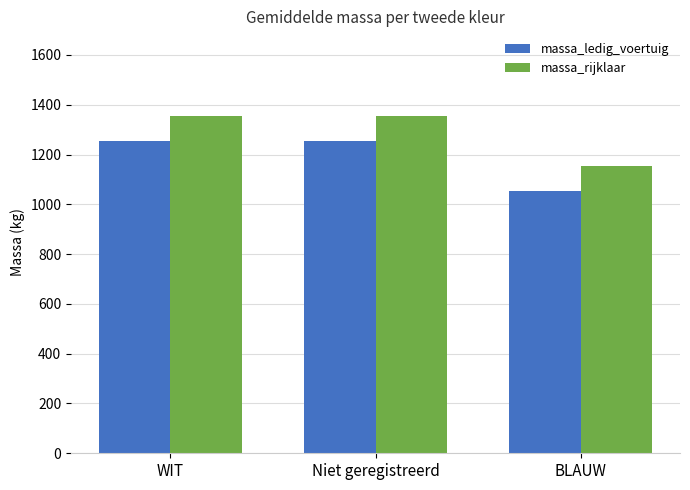

What is the minimum value for massa_rijklaar?

1154